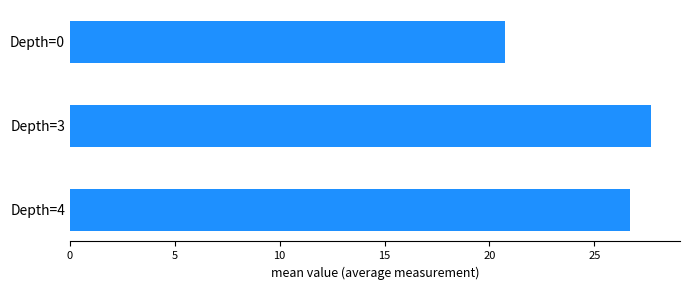

True or false: the data shows 20.8 at Depth=0.

True